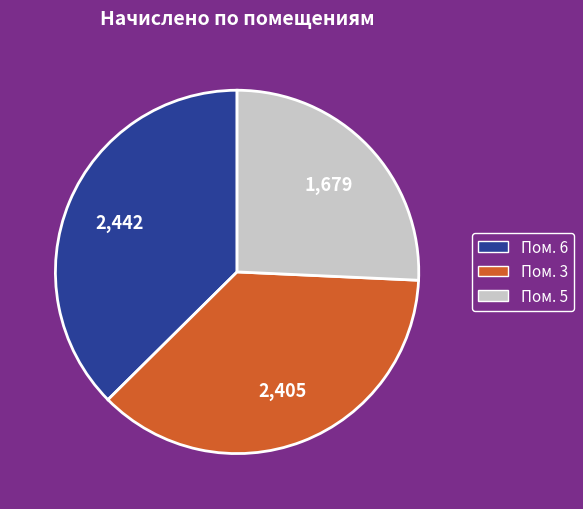

Is there any slice that represents more than half of the pie?

No